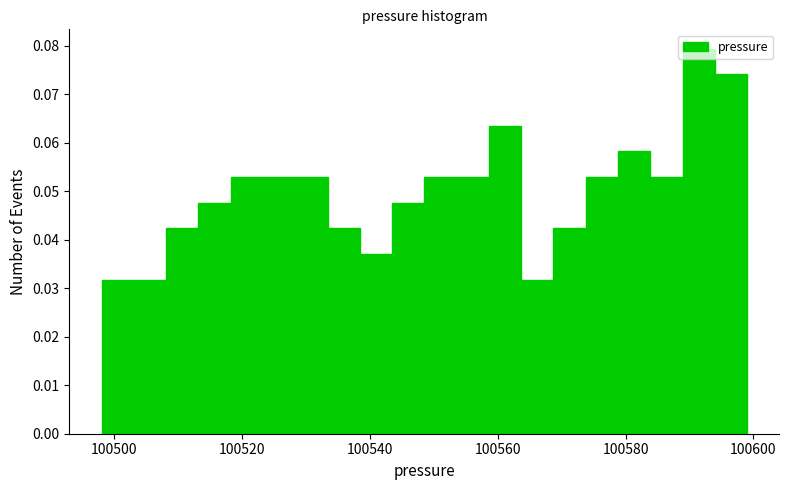

Read against the x-axis, roughly where is the centre of the tallest bar?

100592